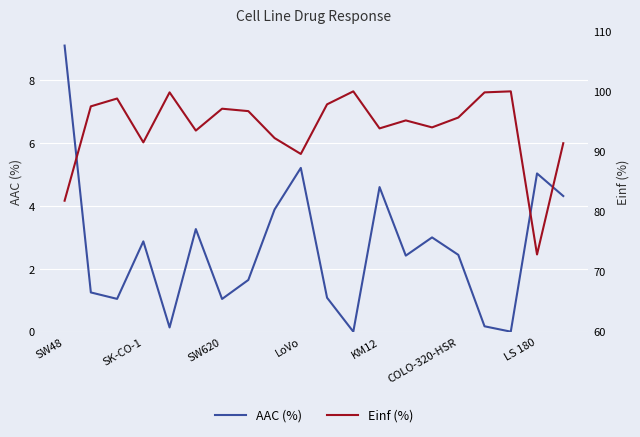

Rank the series at SW48 from highest to lowest value.

Einf (%), AAC (%)